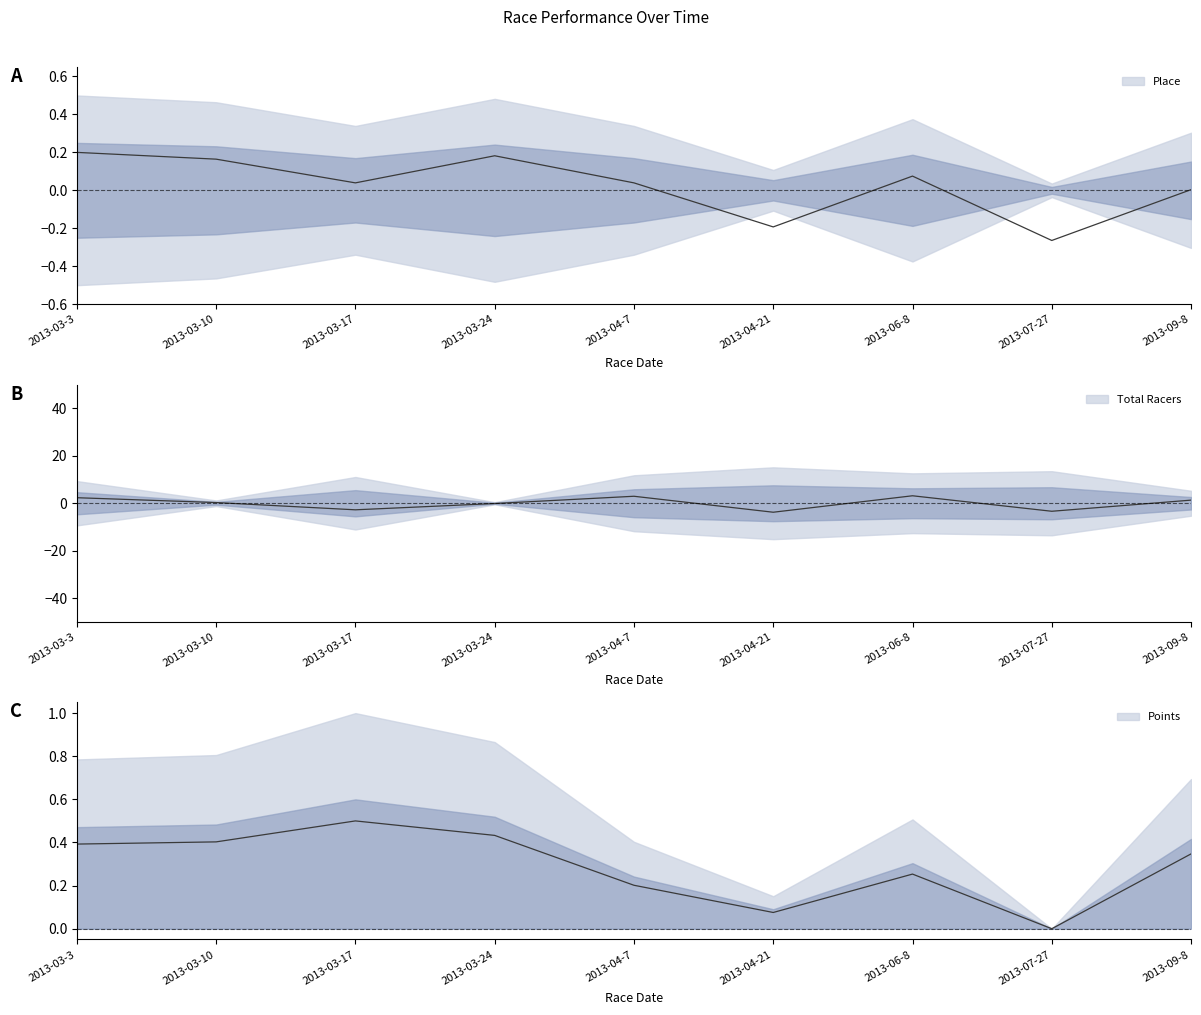

What is the label of the 2nd point from the left?

2013-03-10